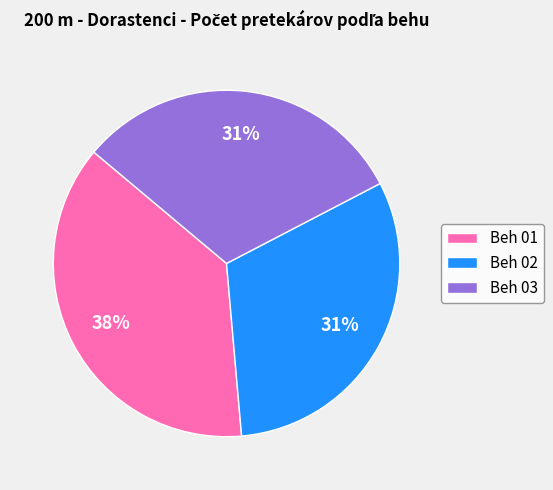

Which category has the biggest portion of the pie?

Beh 01